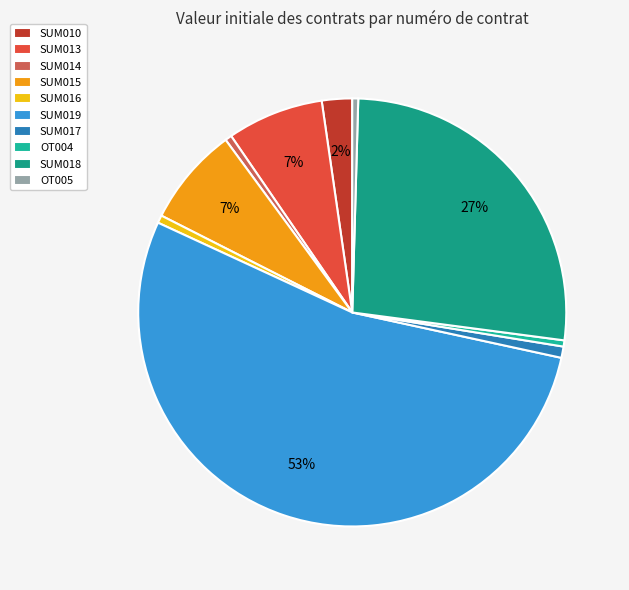

To the nearest percent, what percentage of the pie is SUM015?

7%